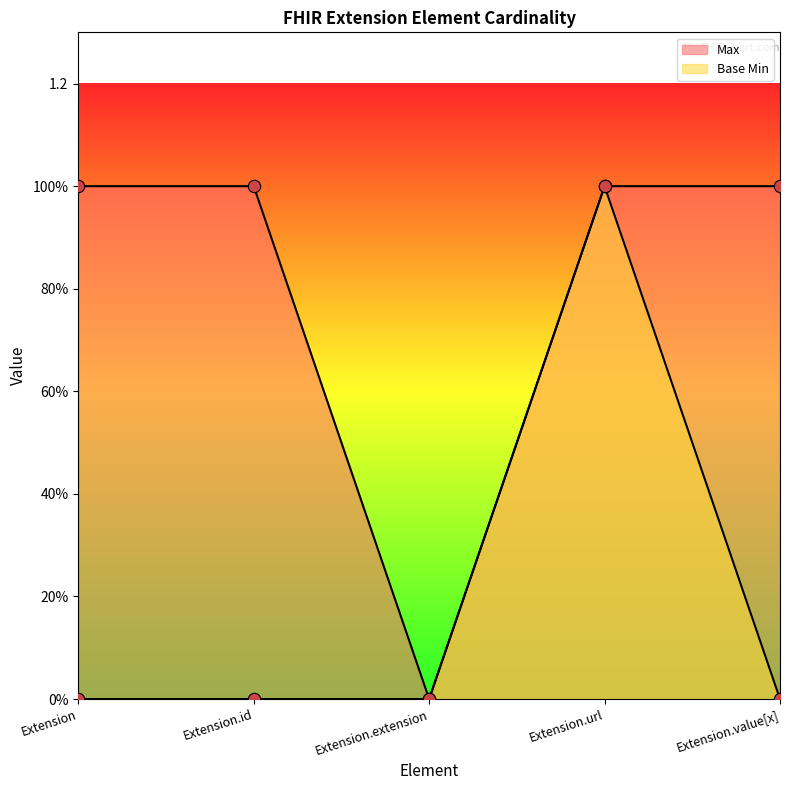

Which series has the widest spread of Y values?

Max